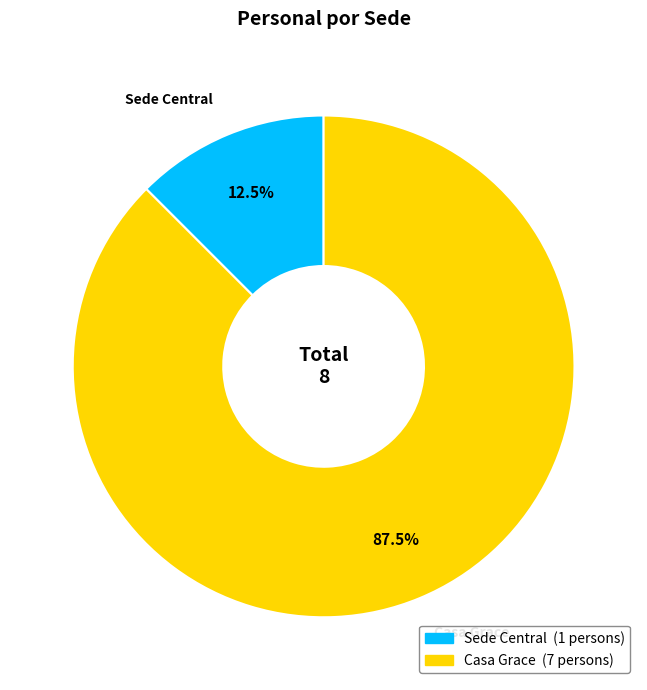

To the nearest percent, what is the difference between the largest and smallest slice percentages?

75%